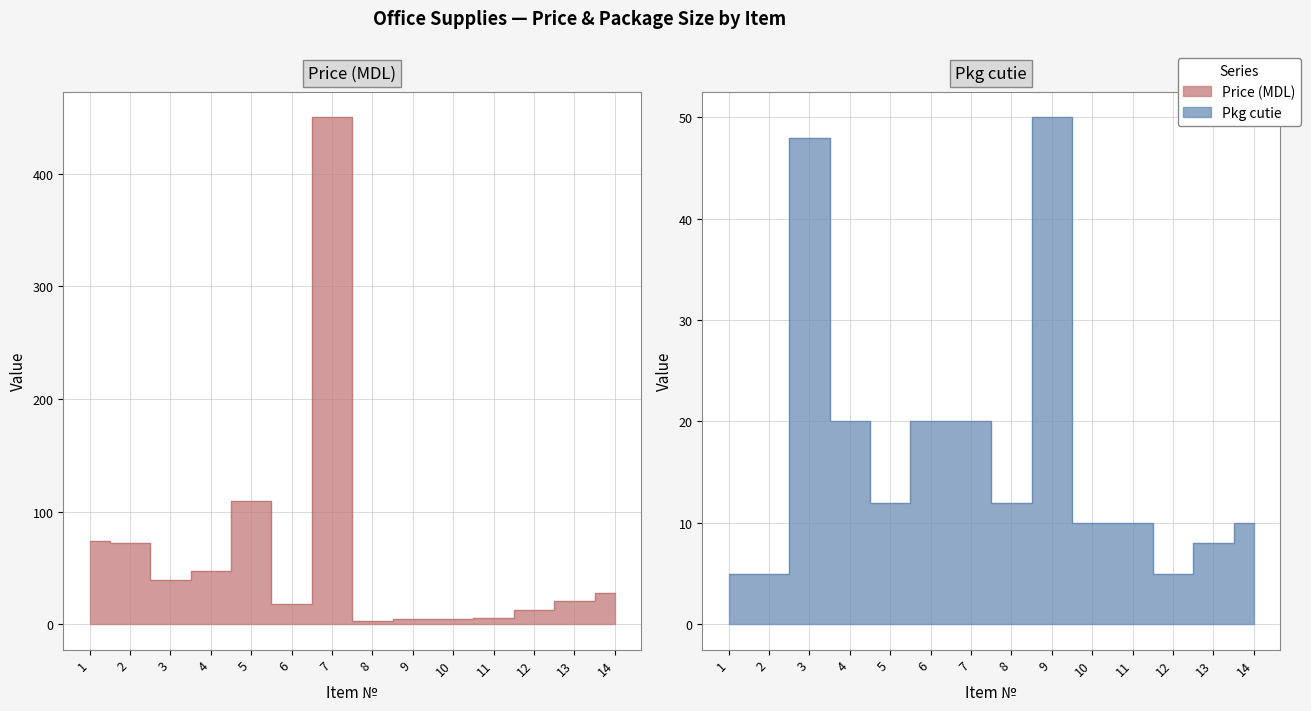

At which label does Price (MDL) reach its minimum?

8